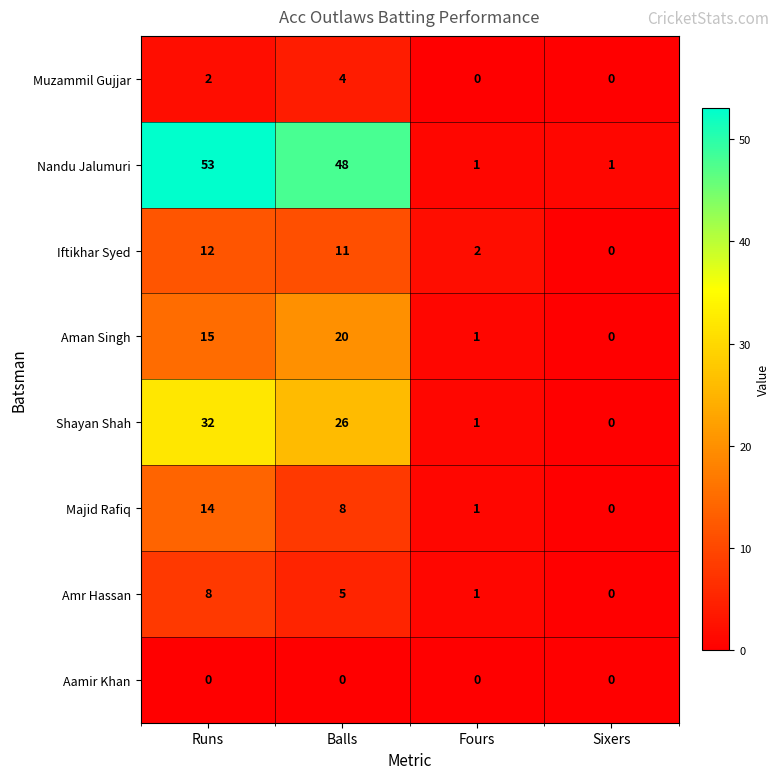

At which label is Majid Rafiq closest to 7?

Balls